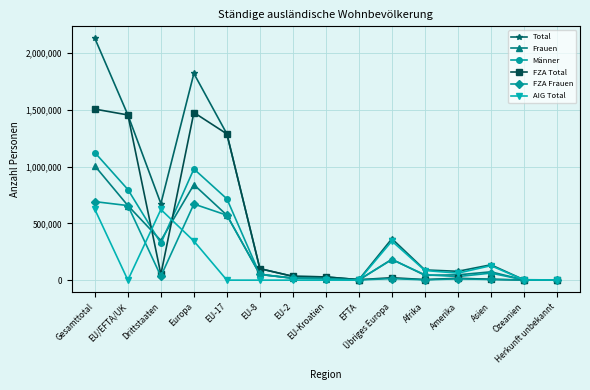

Which series has the widest spread of values?

Total